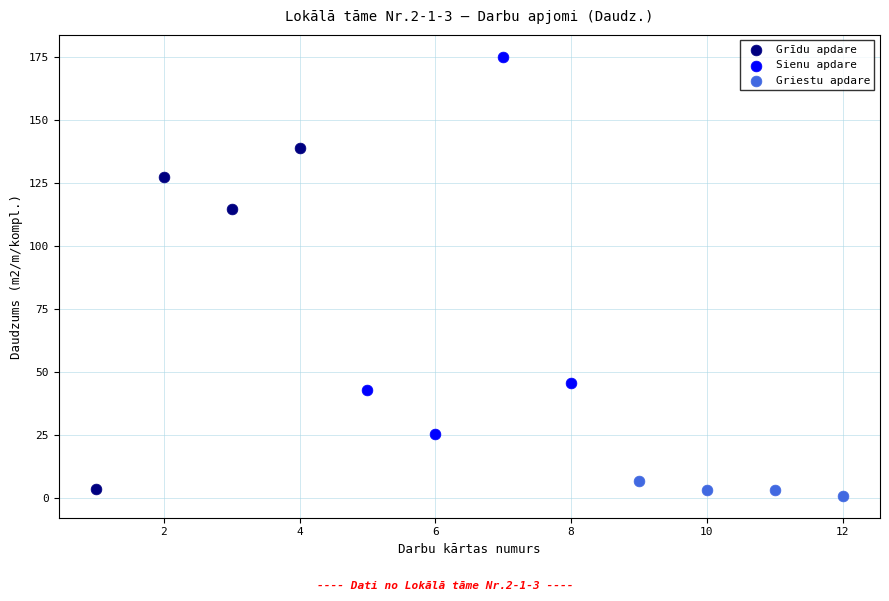

What are all the series names shown in the legend?

Grīdu apdare, Sienu apdare, Griestu apdare